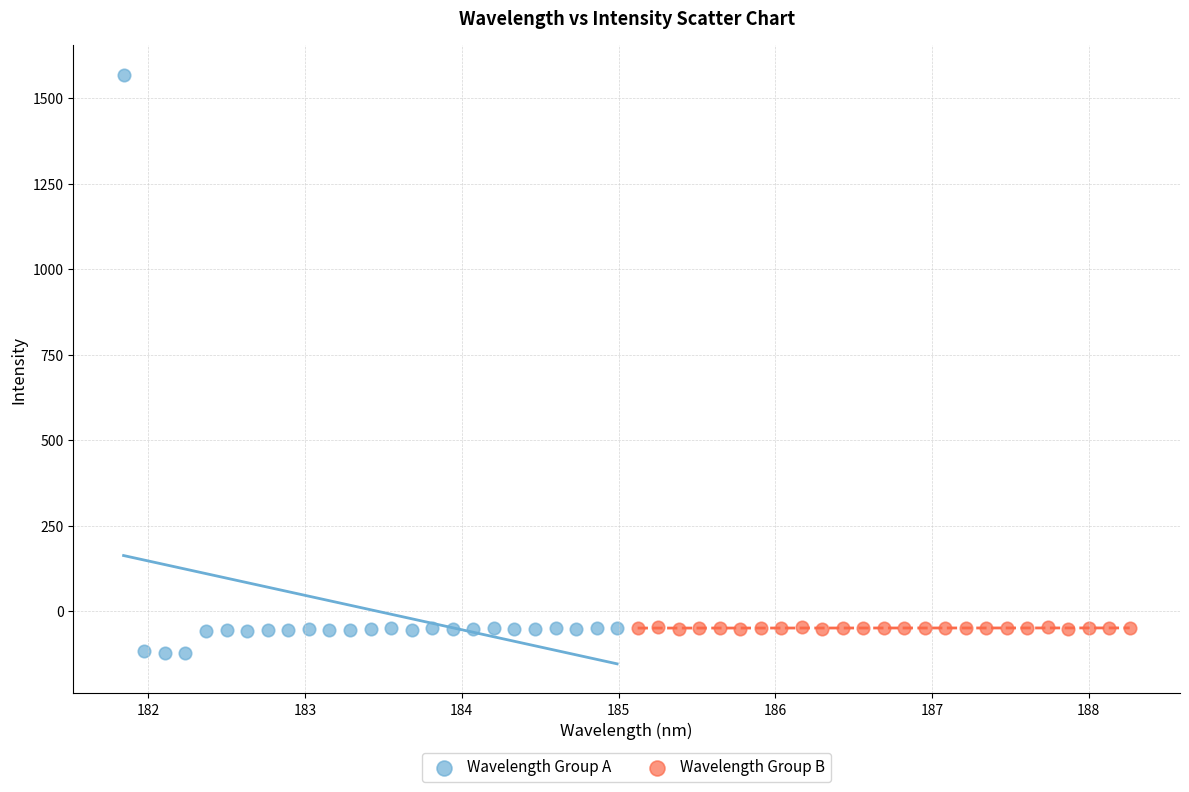

Which series has the widest spread of Y values?

Wavelength Group A